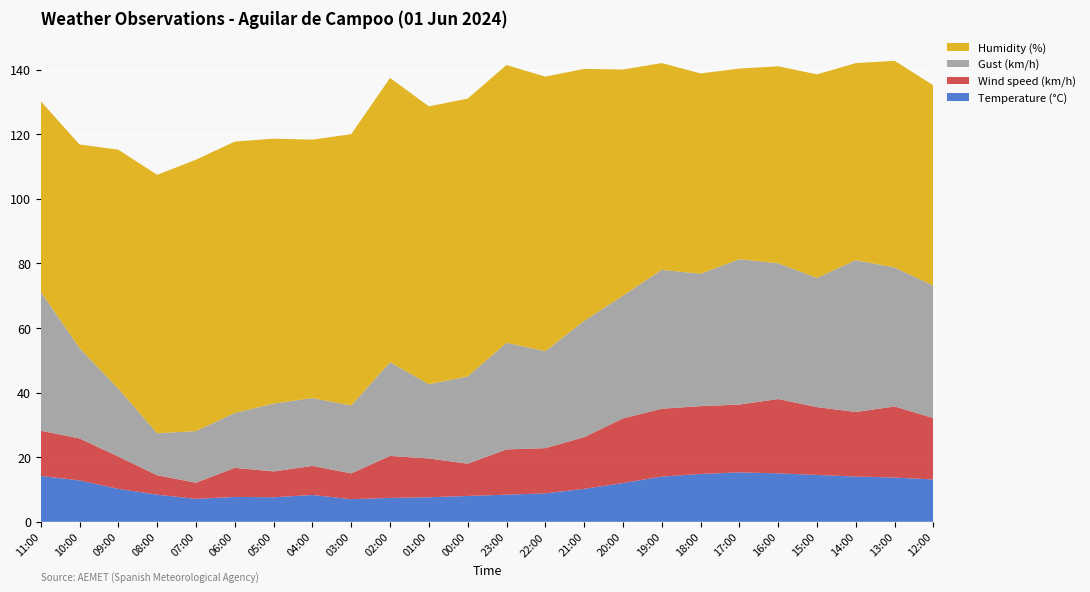

Reading left to right, what are all the values shown in this chart?

Temperature (°C): 14.2	12.8	10.2	8.4	7.1	7.7	7.6	8.3	7.0	7.4	7.6	8.0	8.4	8.8	10.2	12.0	14.0	14.8	15.3	15.0	14.5	14.0	13.7	13.1
Wind speed (km/h): 14.0	13.0	10.0	6.0	5.0	9.0	8.0	9.0	8.0	13.0	12.0	10.0	14.0	14.0	16.0	20.0	21.0	21.0	21.0	23.0	21.0	20.0	22.0	19.0
Gust (km/h): 43.0	28.0	21.0	13.0	16.0	17.0	21.0	21.0	21.0	29.0	23.0	27.0	33.0	30.0	36.0	38.0	43.0	41.0	45.0	42.0	40.0	47.0	43.0	41.0
Humidity (%): 59.0	63.0	74.0	80.0	84.0	84.0	82.0	80.0	84.0	88.0	86.0	86.0	86.0	85.0	78.0	70.0	64.0	62.0	59.0	61.0	63.0	61.0	64.0	62.0